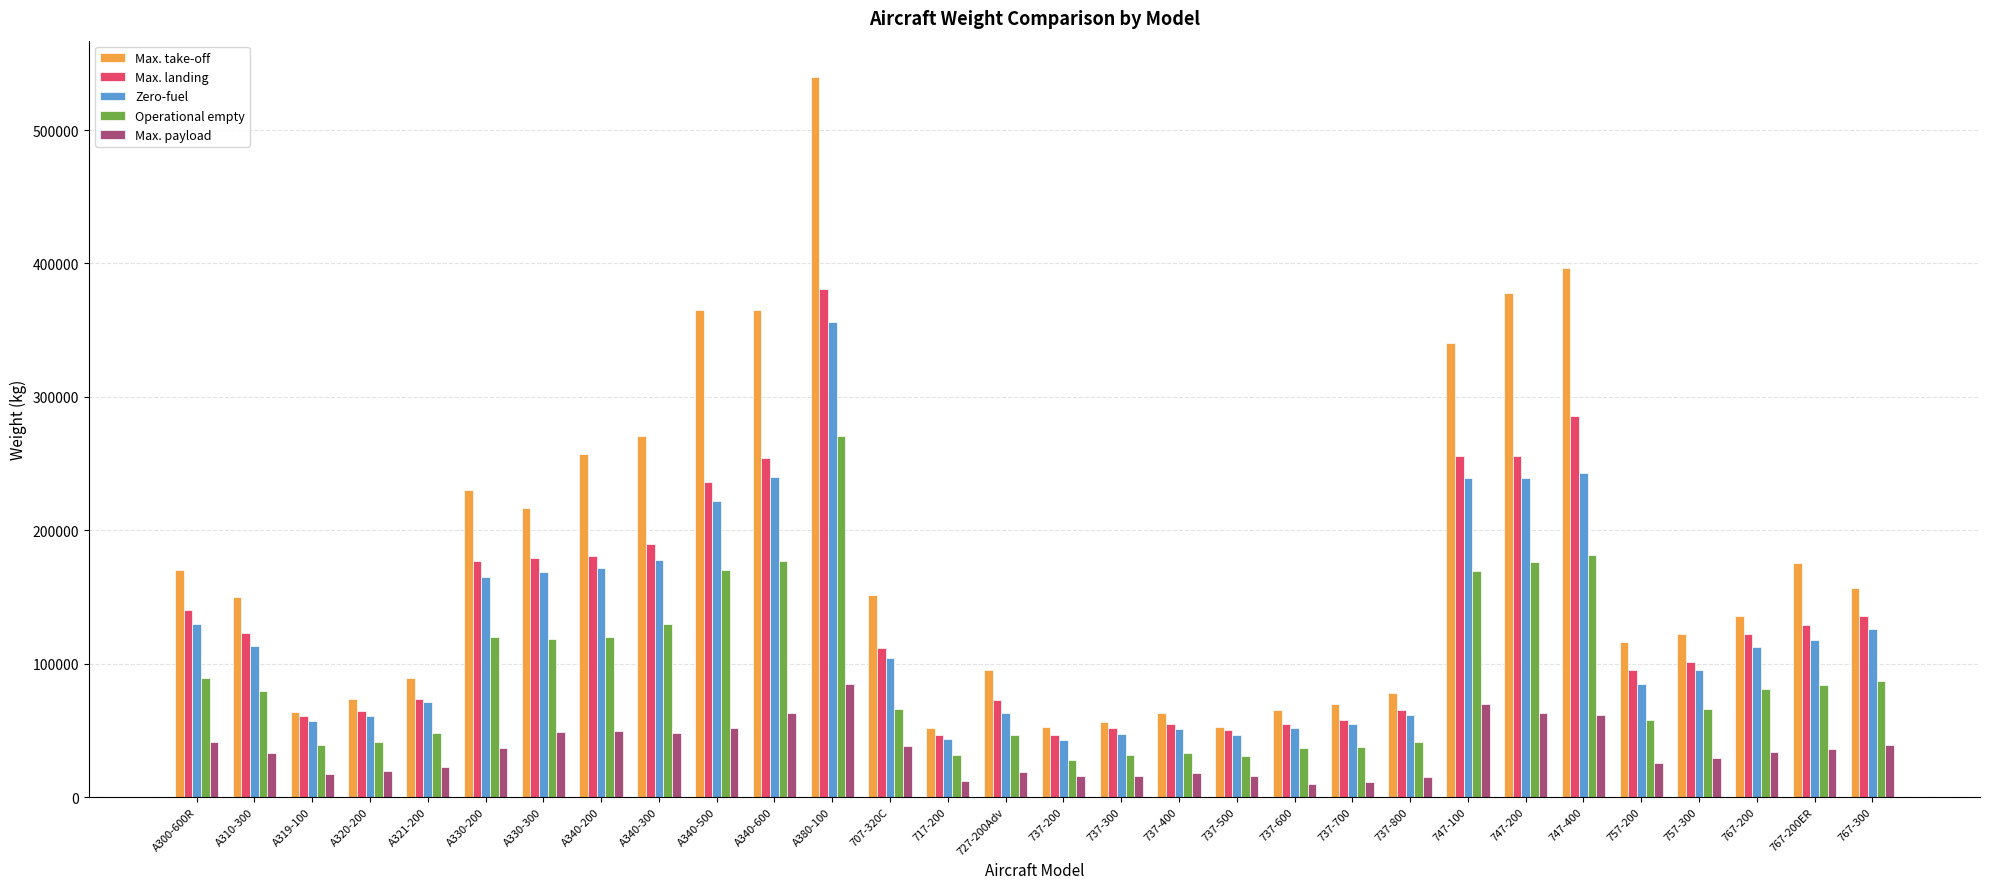

What is the difference between the maximum and minimum values in the Max. take-off series?

488290